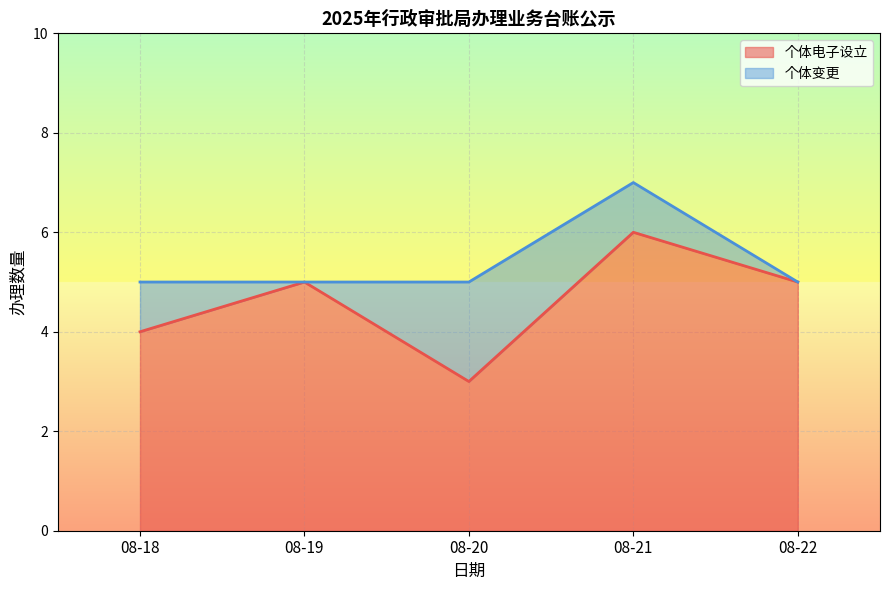

Which category has the lowest value in the 个体变更 series?

08-18